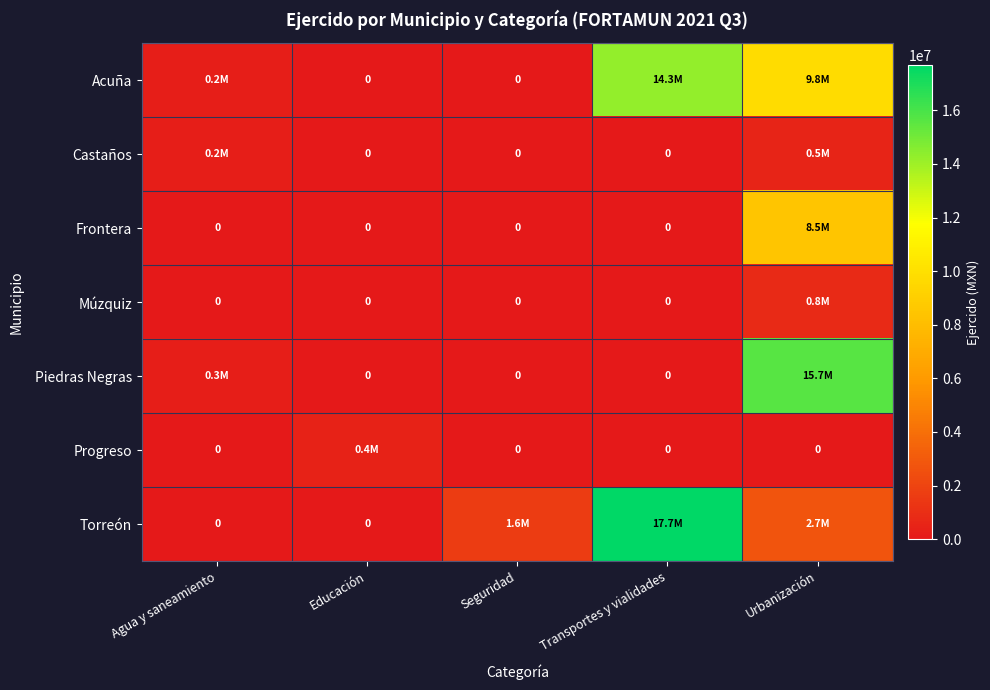

At which label is Piedras Negras closest to 7838393?

Agua y saneamiento